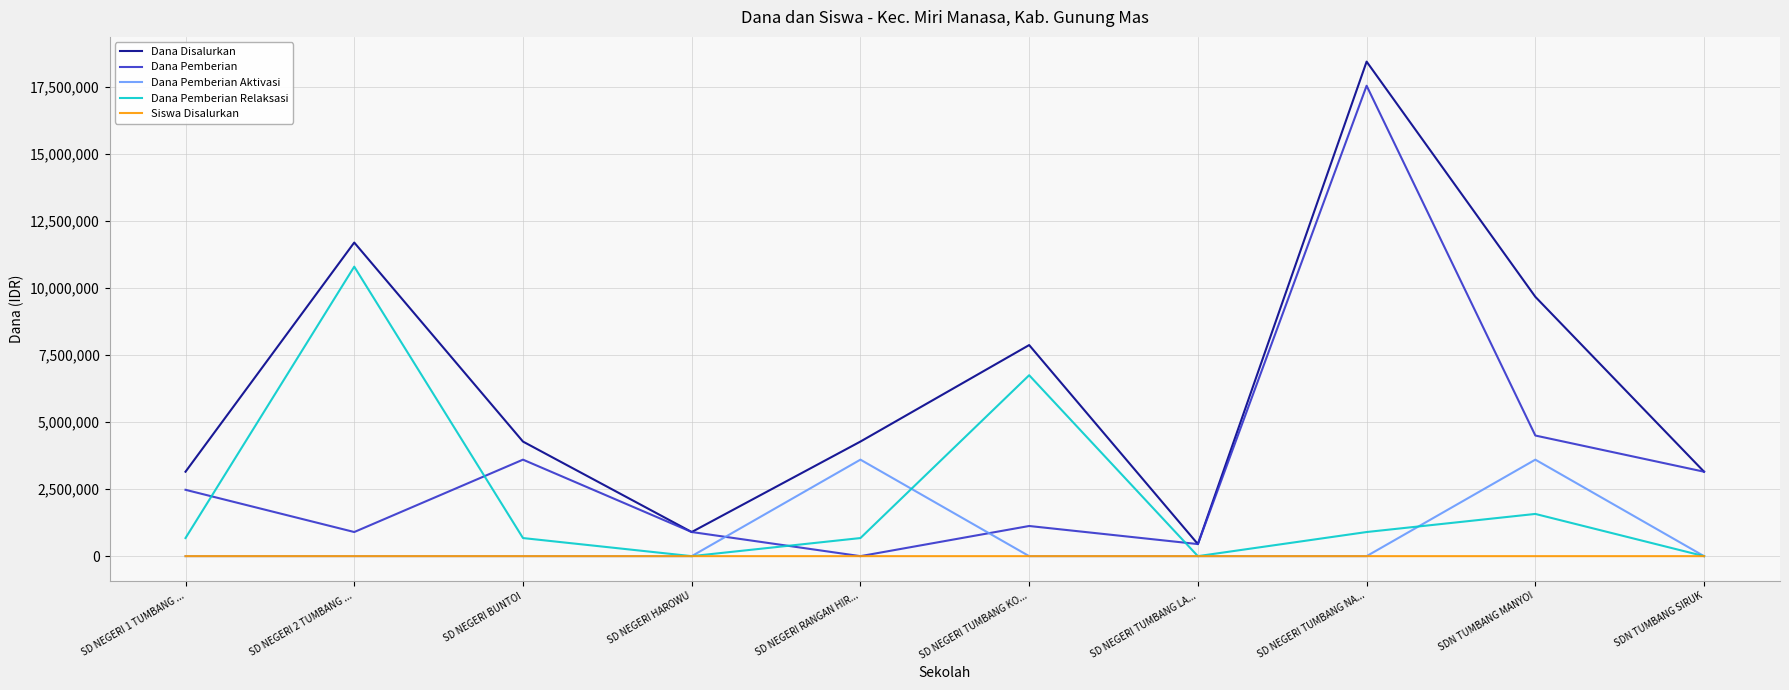

Where is the first local minimum for Dana Pemberian?

SD NEGERI 2 TUMBANG ...